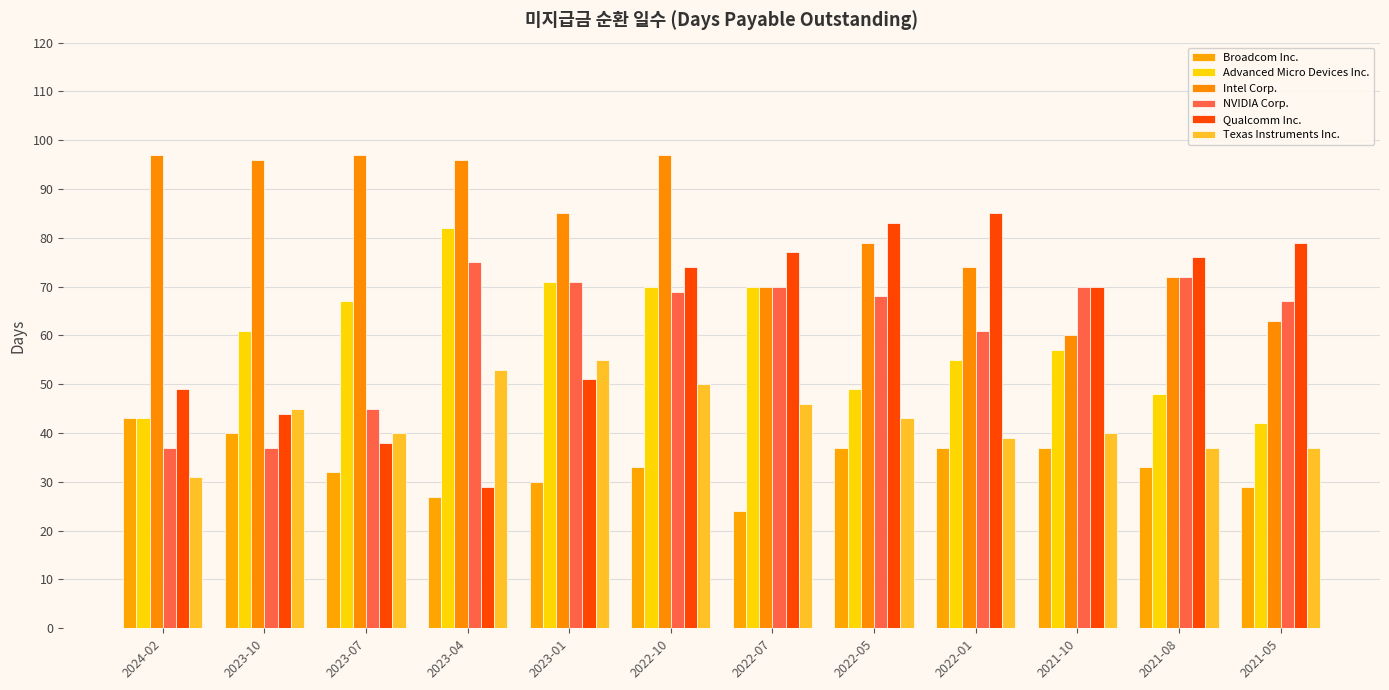

What is the label of the 2nd bar from the left?

2023-10